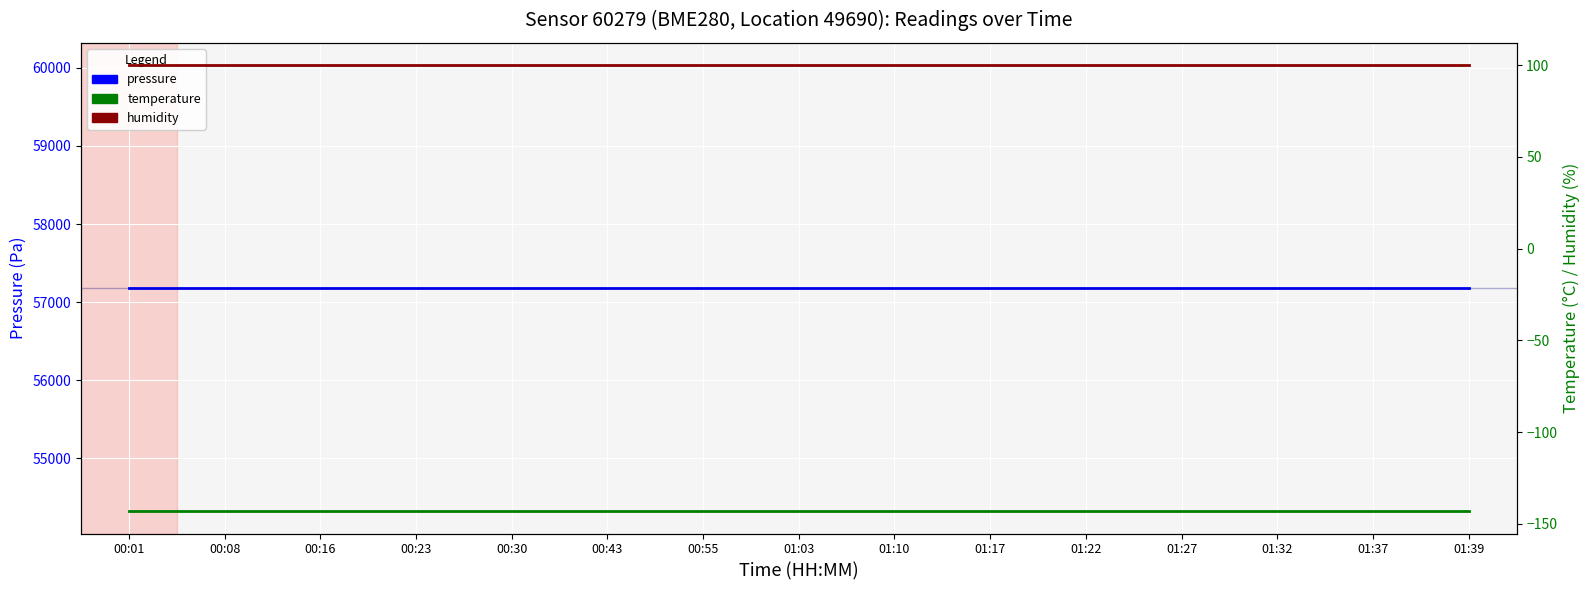

Reading left to right, extract all data points from this chart.

pressure: 00:01=57177.6	00:08=57177.6	00:16=57177.6	00:23=57177.6	00:30=57177.6	00:43=57177.6	00:55=57177.6	01:03=57177.6	01:10=57177.6	01:17=57177.6	01:22=57177.6	01:27=57177.6	01:32=57177.6	01:37=57177.6	01:39=57177.6
temperature: 00:01=-143.2	00:08=-143.2	00:16=-143.2	00:23=-143.2	00:30=-143.2	00:43=-143.2	00:55=-143.2	01:03=-143.2	01:10=-143.2	01:17=-143.2	01:22=-143.2	01:27=-143.2	01:32=-143.2	01:37=-143.2	01:39=-143.2
humidity: 00:01=100.0	00:08=100.0	00:16=100.0	00:23=100.0	00:30=100.0	00:43=100.0	00:55=100.0	01:03=100.0	01:10=100.0	01:17=100.0	01:22=100.0	01:27=100.0	01:32=100.0	01:37=100.0	01:39=100.0